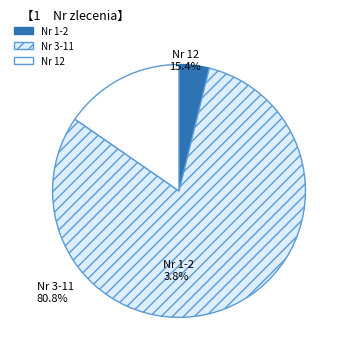

Is there any slice that represents more than half of the pie?

Yes